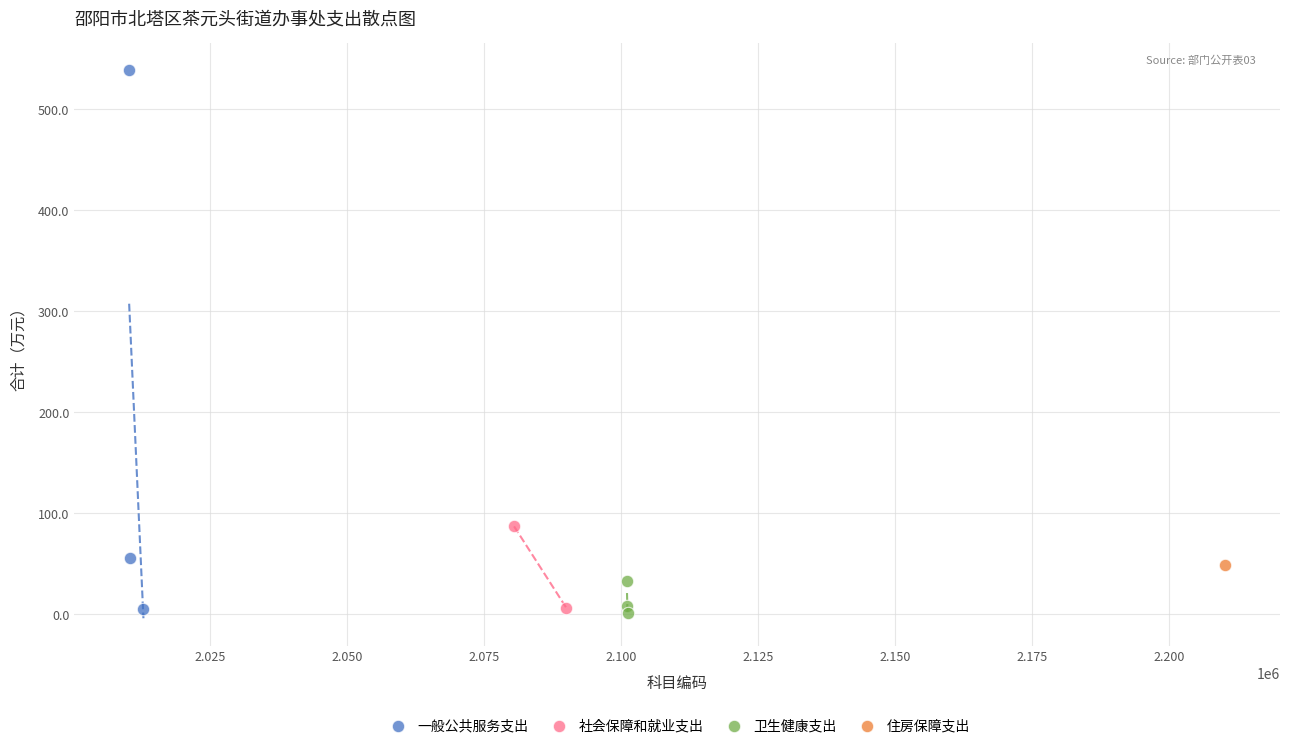

Which series contains the highest Y value?

一般公共服务支出